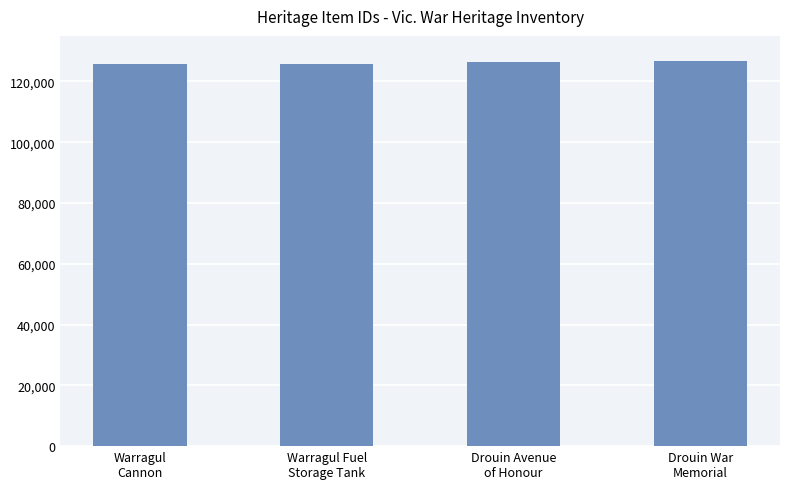

How many values are below 126329?

2